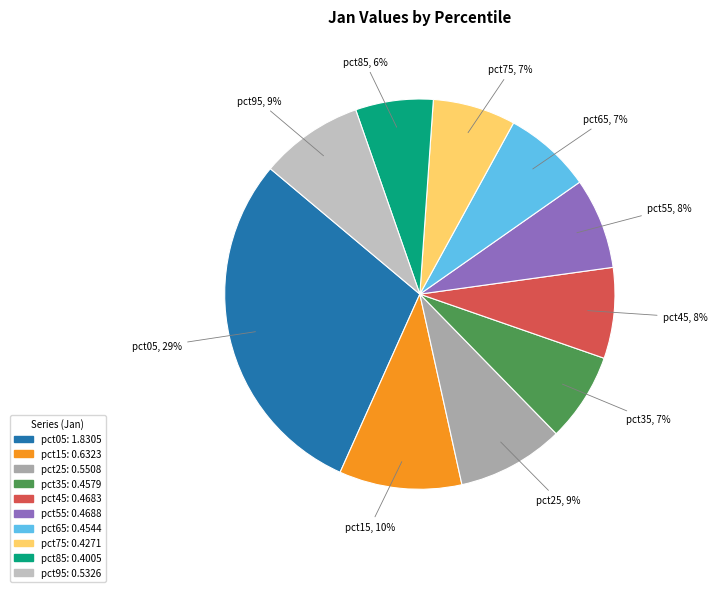

Does pct05 represent more than half of the total?

No